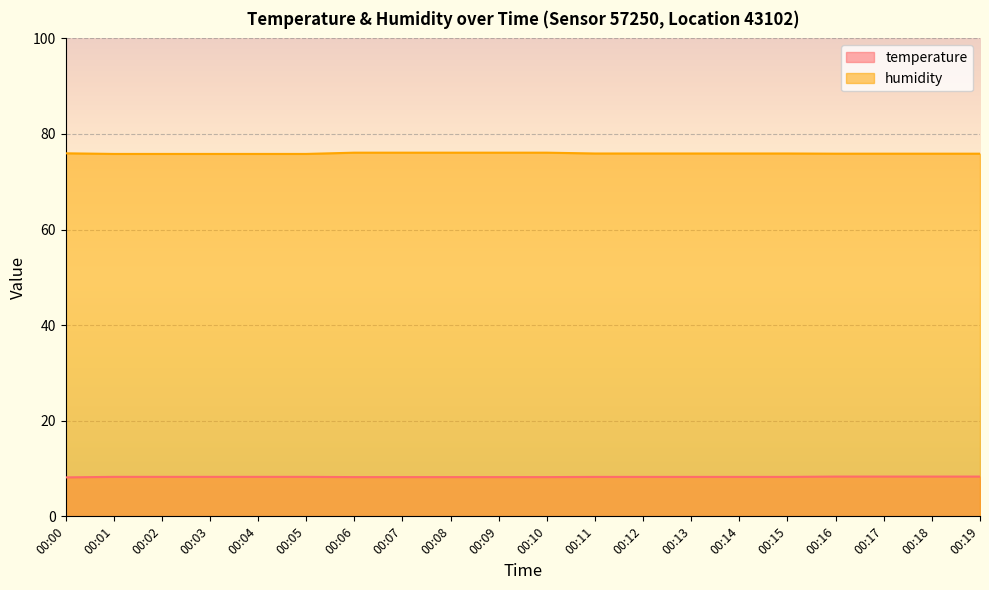

What is the minimum value for humidity?

75.8